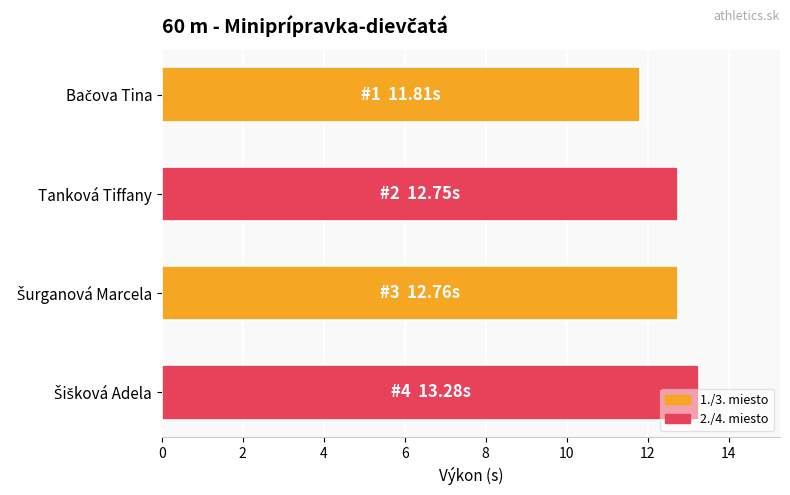

What is the value of the 1st bar from the top?

11.8